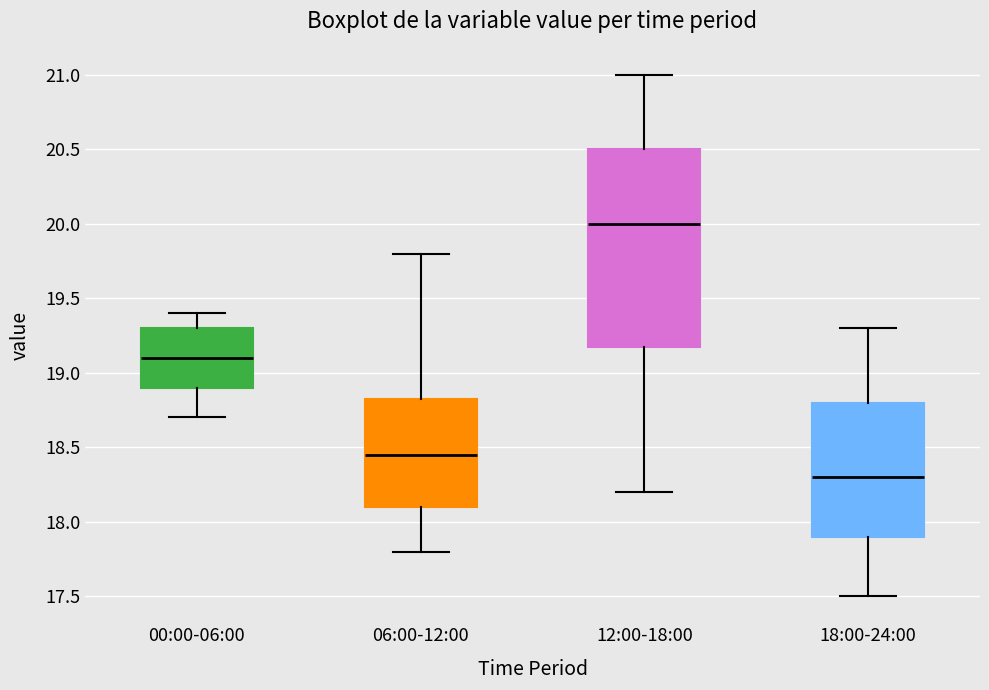

Which box's median line is the lowest?

18:00-24:00